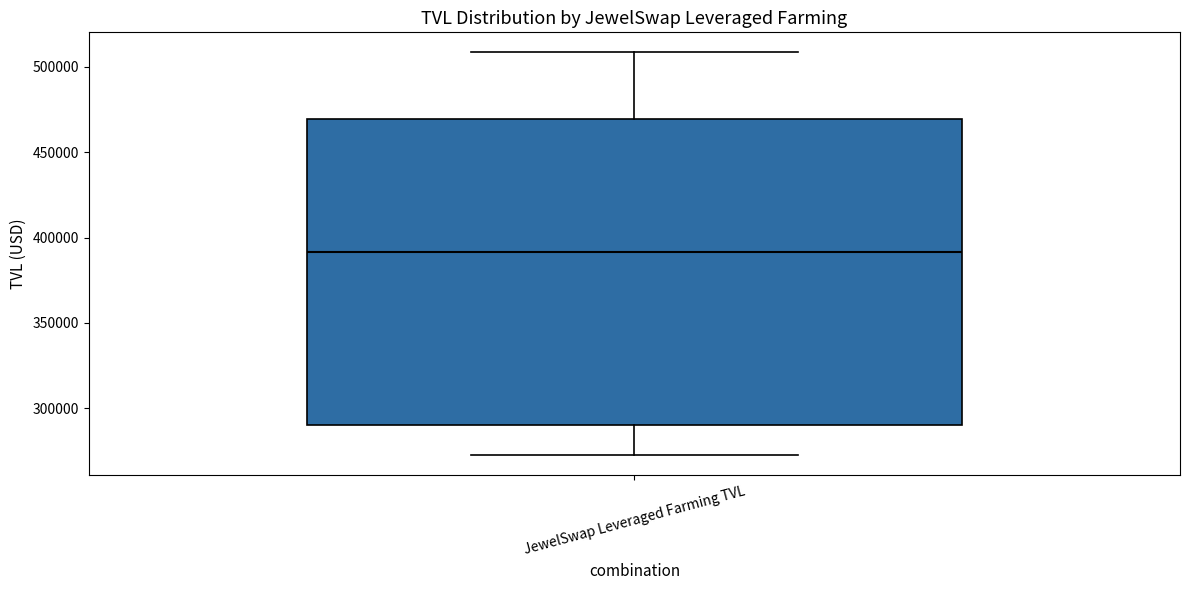

Where does the lower whisker of the box for JewelSwap Leveraged Farming TVL end on the y-axis? The values are not printed on the chart, so give them approximately, as read against the axis.

275000